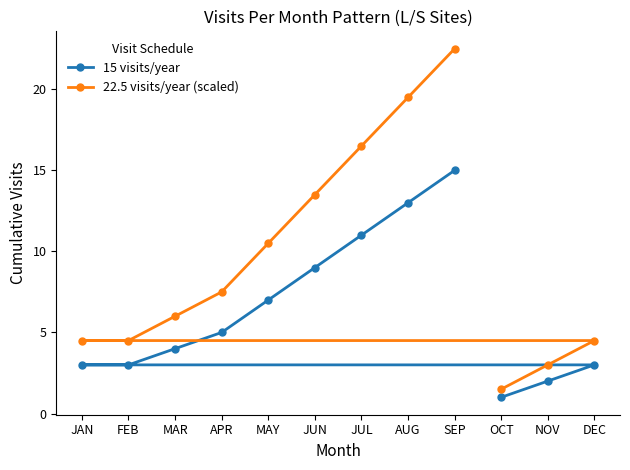

What value does the 22.5 visits/year (scaled) series have at AUG?

19.5